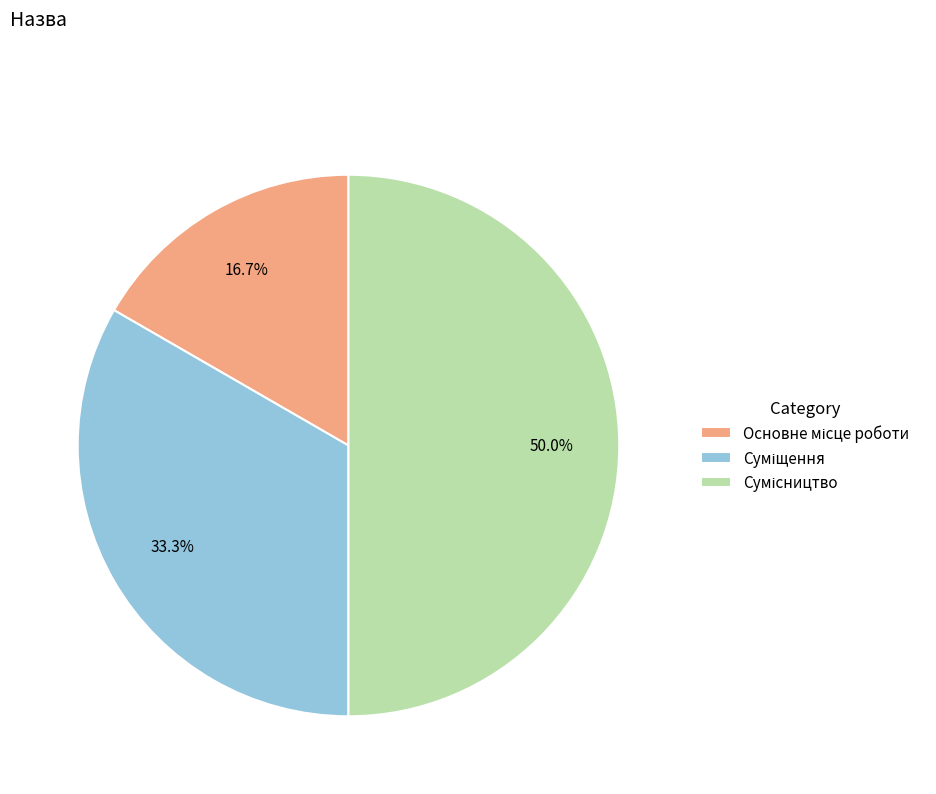

Count the number of slices in the pie.

3